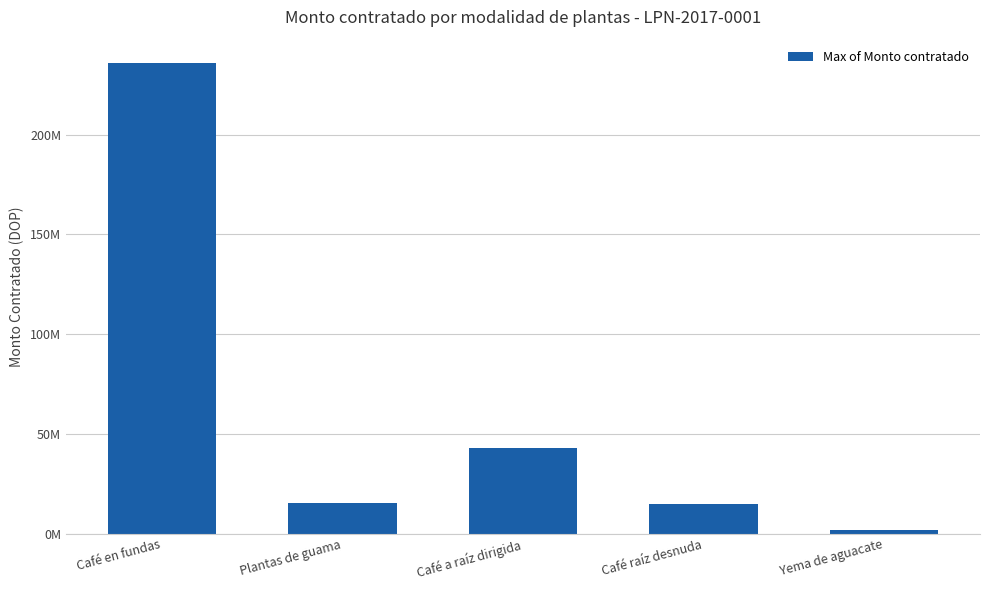

Does the chart contain stacked bars?

No